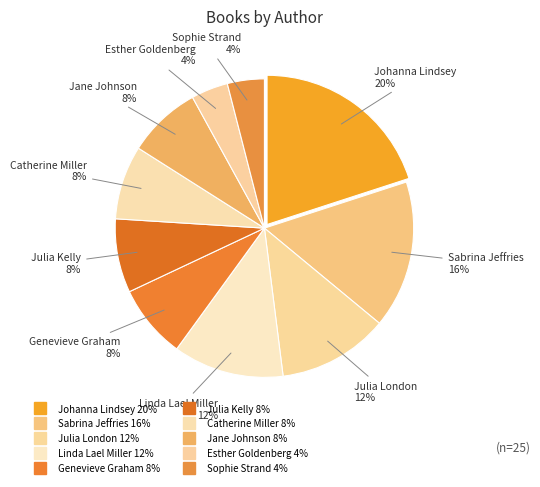

Is there a majority slice in this chart?

No